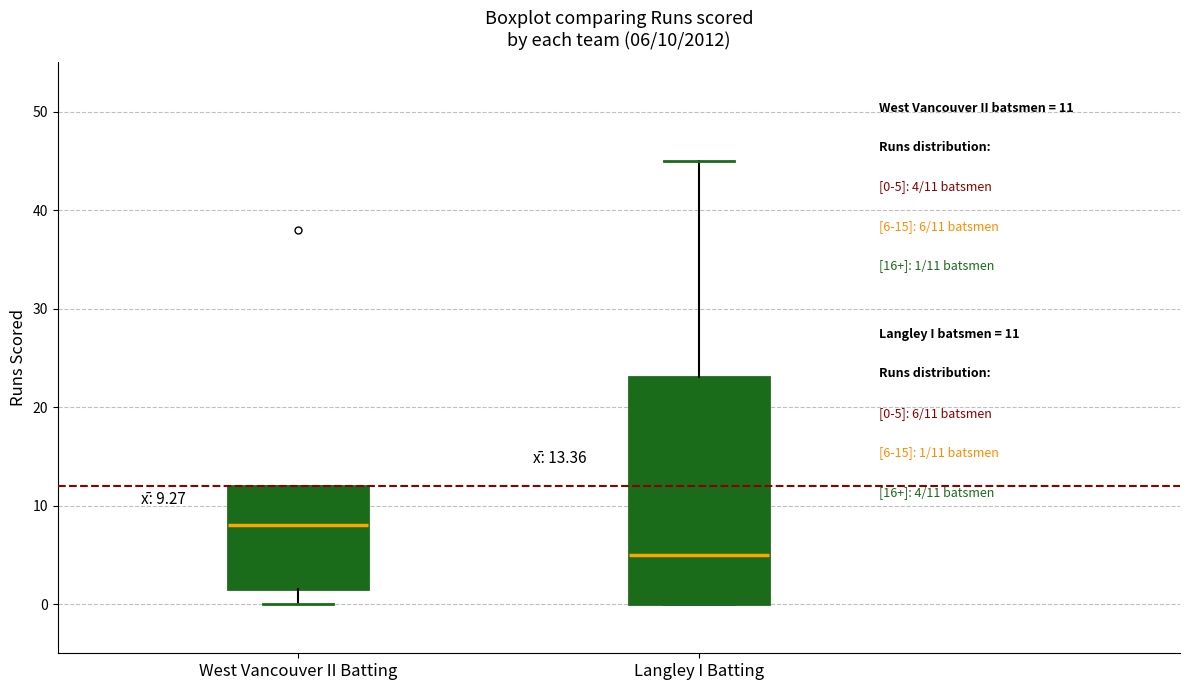

Comparing the boxes themselves (not the whiskers), which one is the tallest?

Langley I Batting